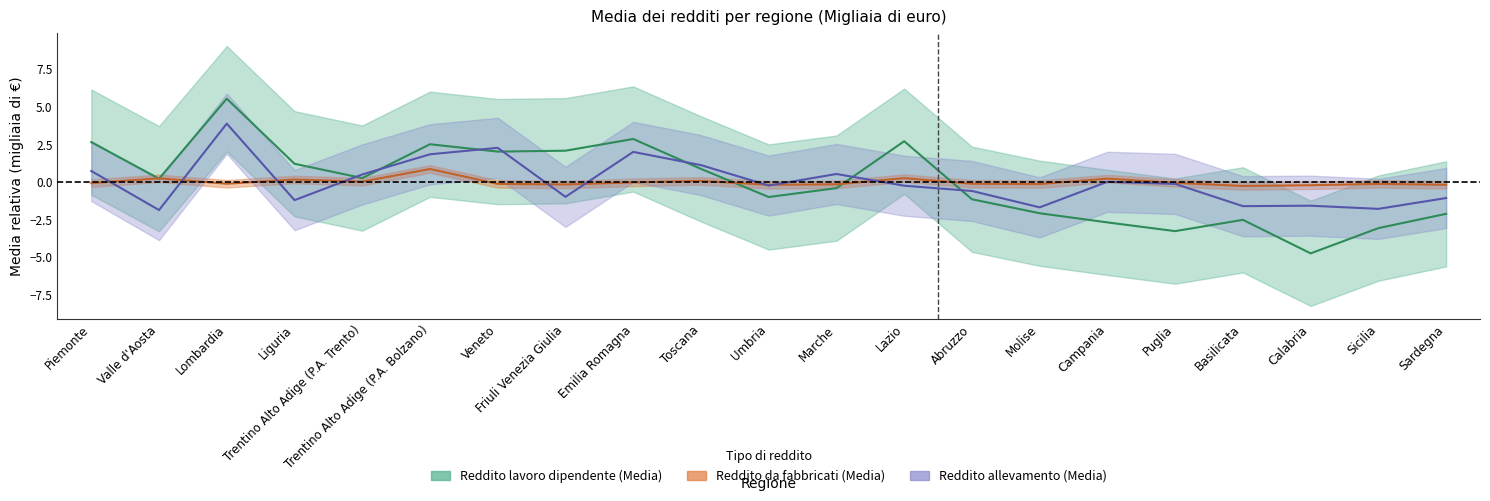

What is the maximum value for Reddito da fabbricati (Media)?

0.9